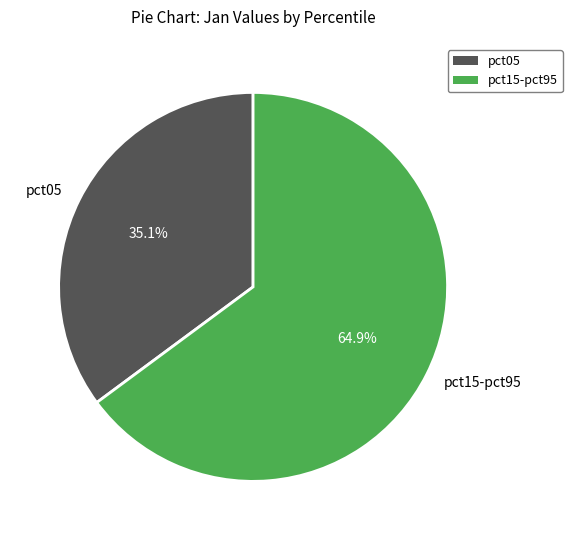

Which category has the smallest portion of the pie?

pct05